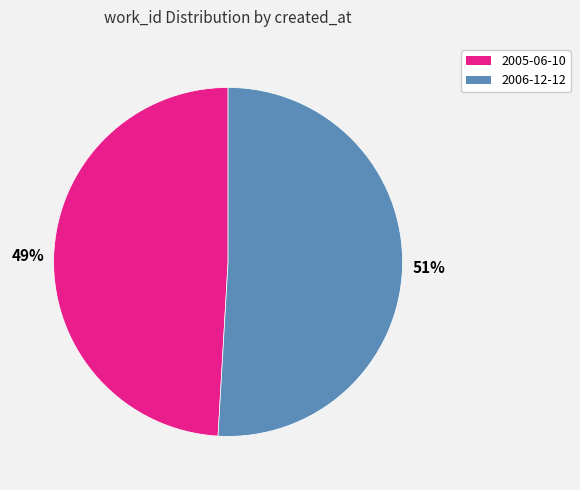

To the nearest percent, what portion does 2006-12-12 represent?

51%